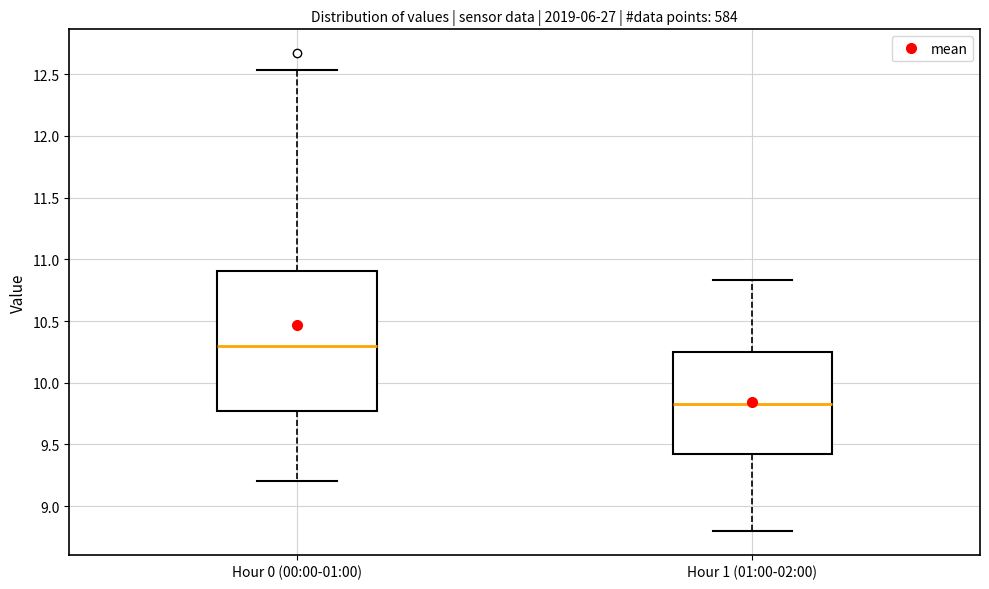

Comparing the boxes themselves (not the whiskers), which one is the tallest?

Hour 0 (00:00-01:00)